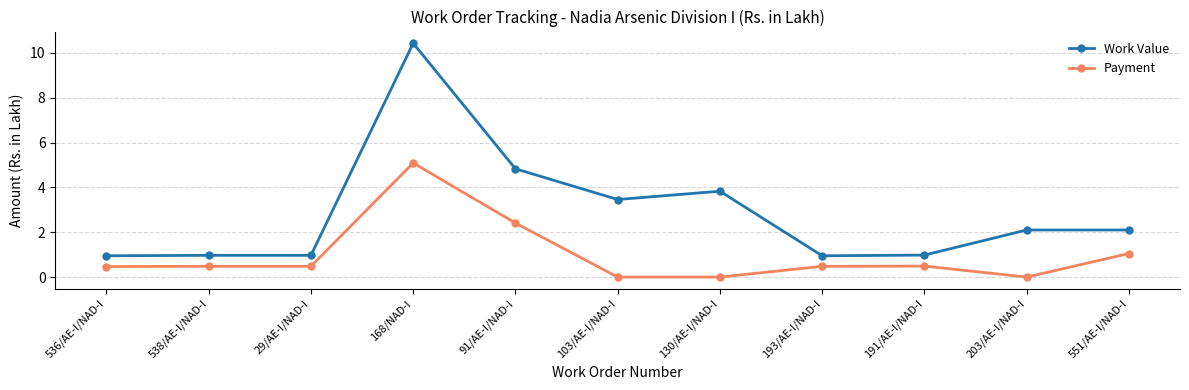

What is the total value across all series at 551/AE-I/NAD-I?

3.2